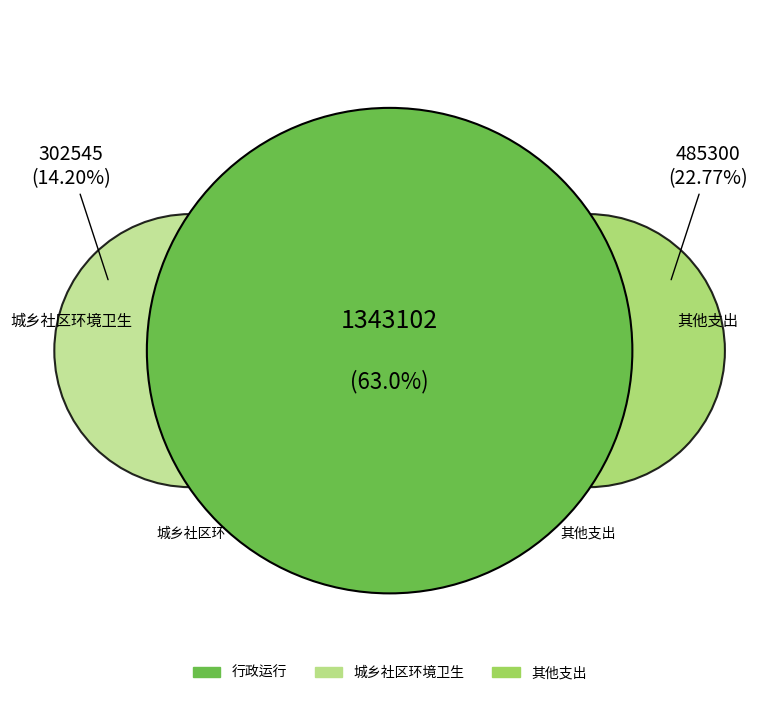

Does 行政运行 account for over 50% of the chart?

Yes